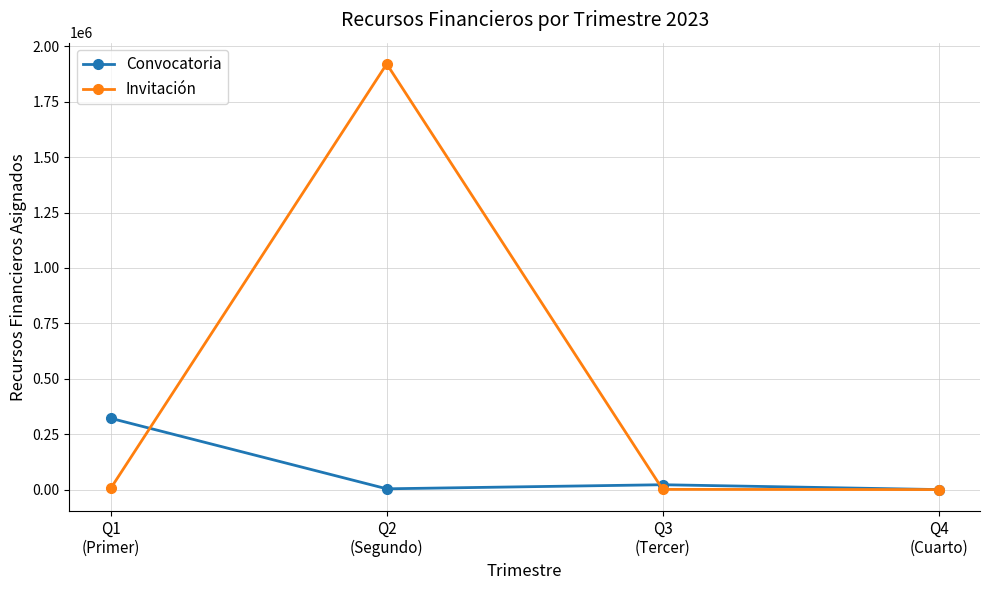

How many series are shown in this chart?

2